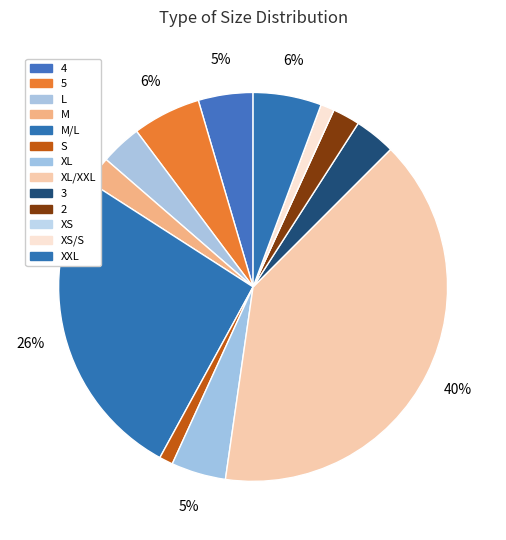

Which slice is the largest?

XL/XXL